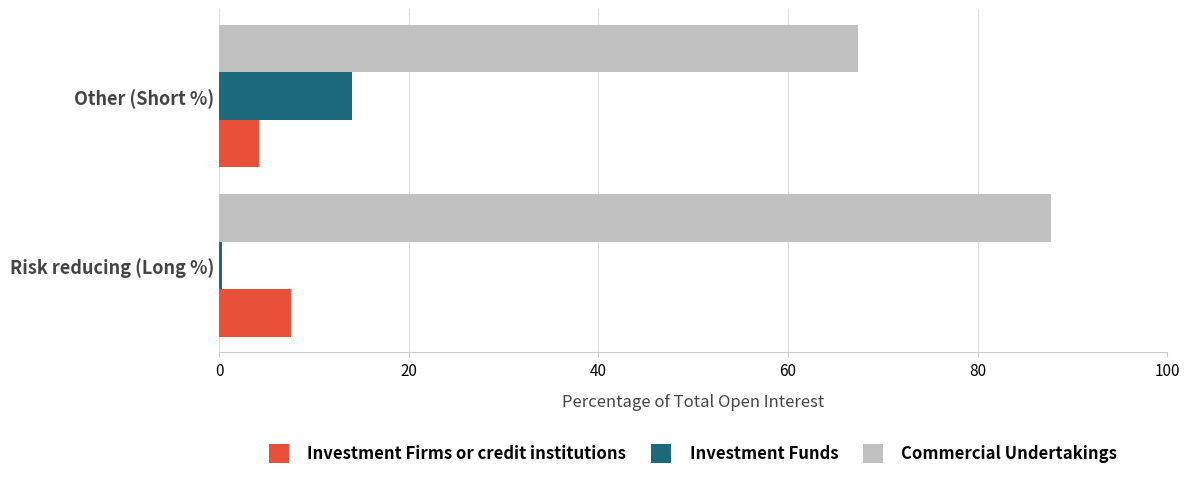

What is the average value of the Investment Funds series?

7.2